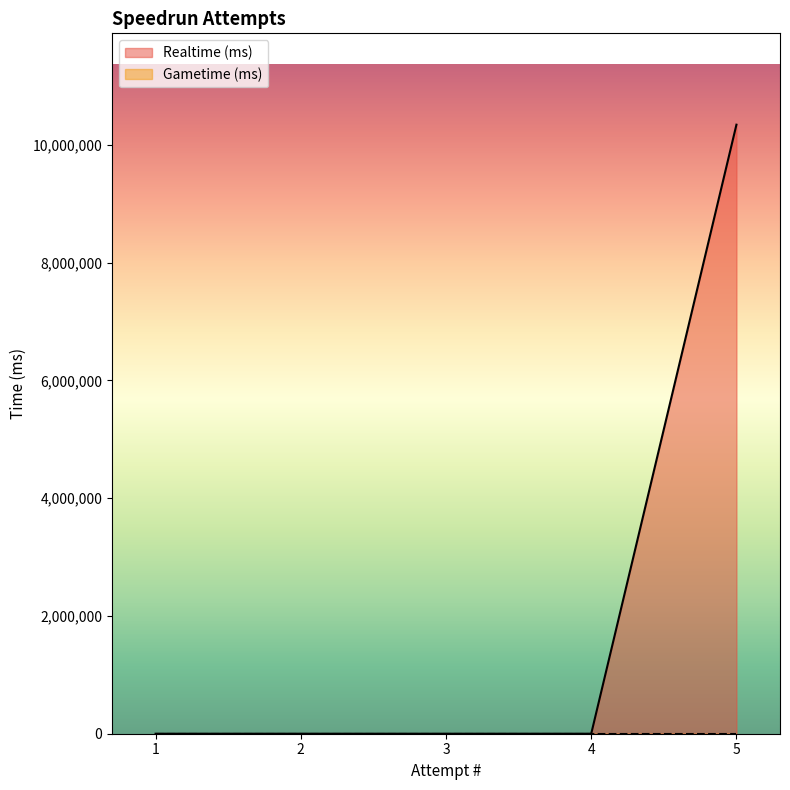

What is the greatest value displayed?

10341597